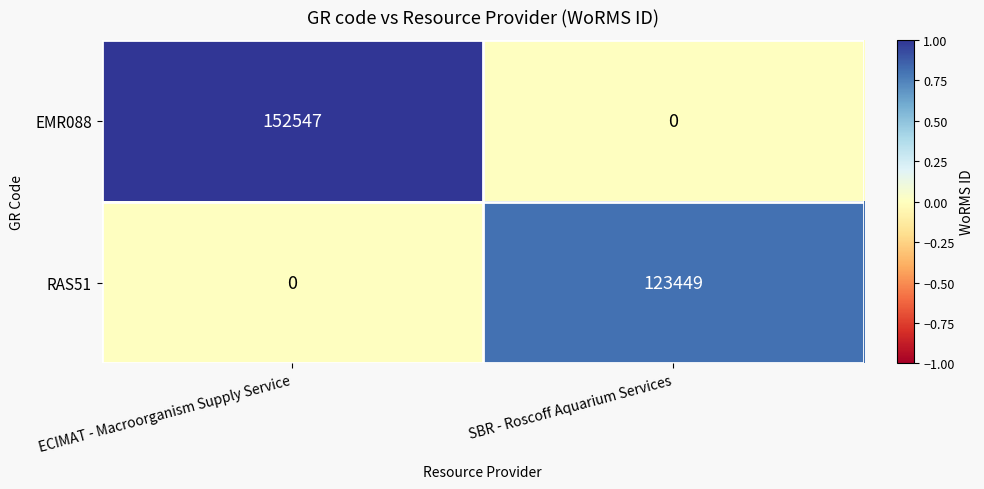

Count the number of categories in the chart.

2